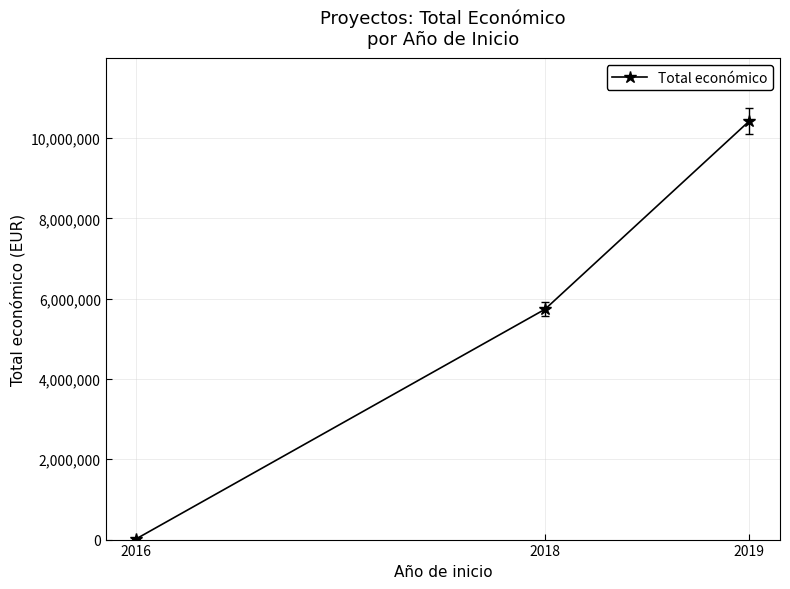

Where is the data nearest to the value 5222683?

2018